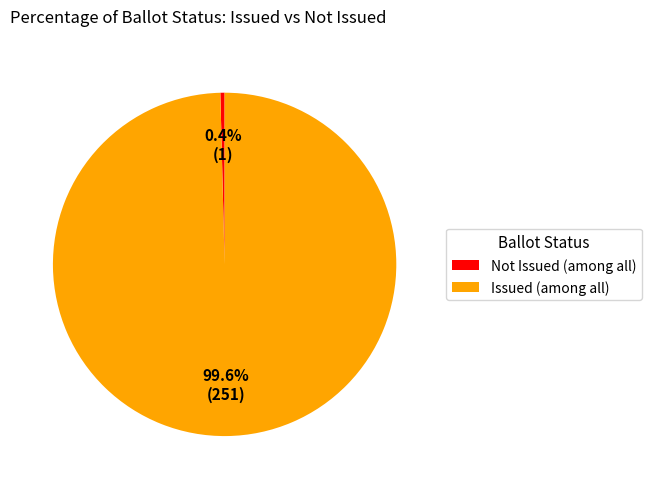

Which slice is the largest?

Issued (among all)